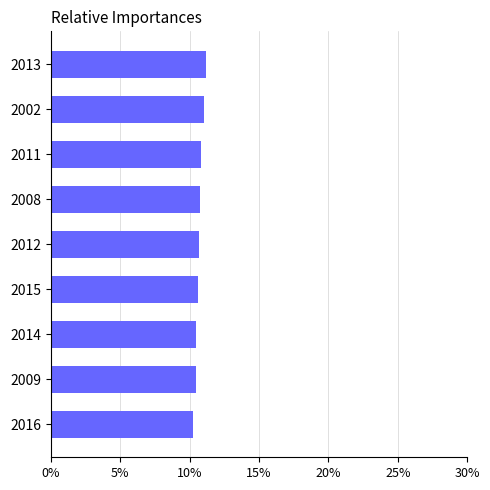

Where is the data nearest to the value 0?

2016